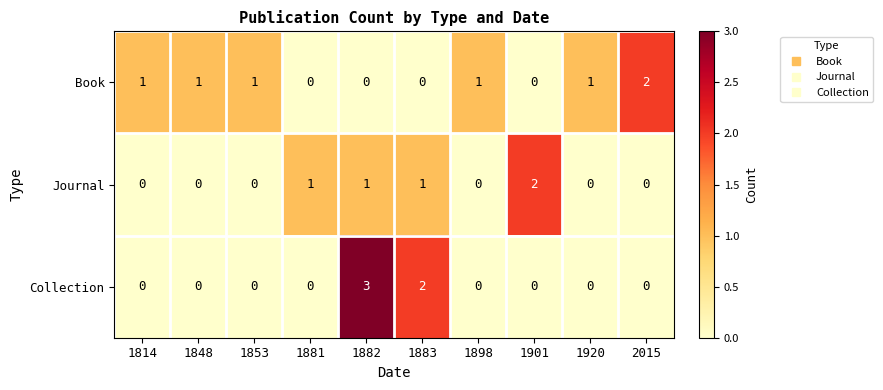

True or false: Book has a value of 0 at 1882.

True